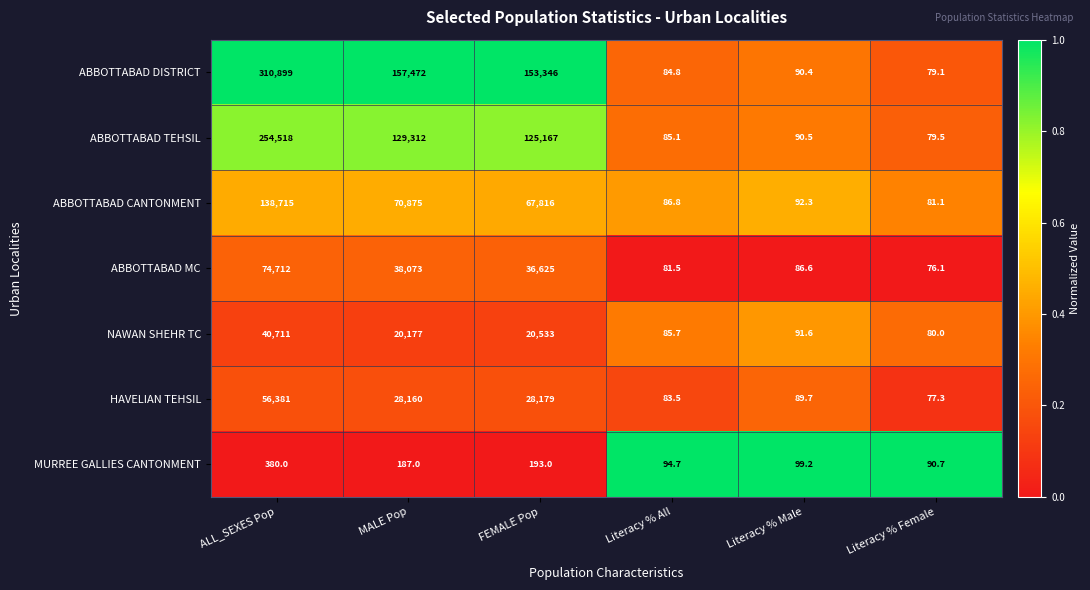

Which label corresponds to the largest value in the chart?

ALL_SEXES Pop